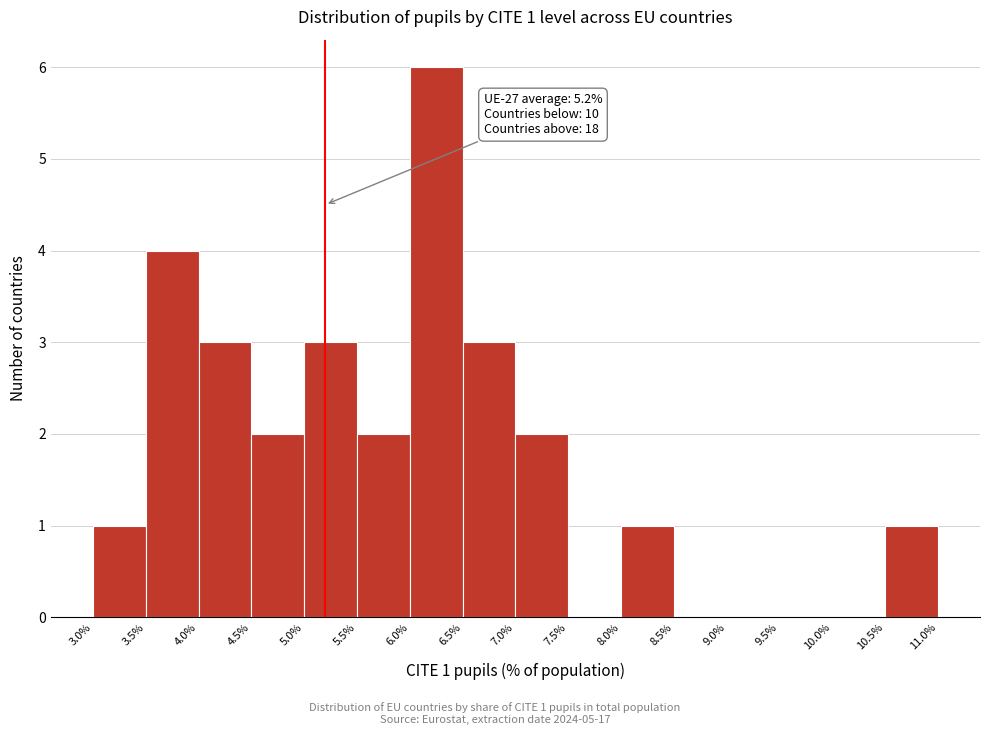

Over which range of the x-axis is the bar tallest?

6.0% to 6.5%